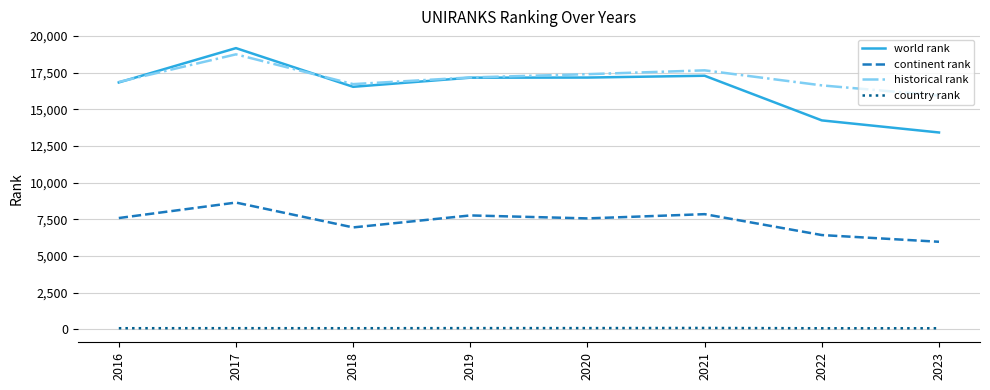

True or false: historical rank and continent rank cross at least once.

False